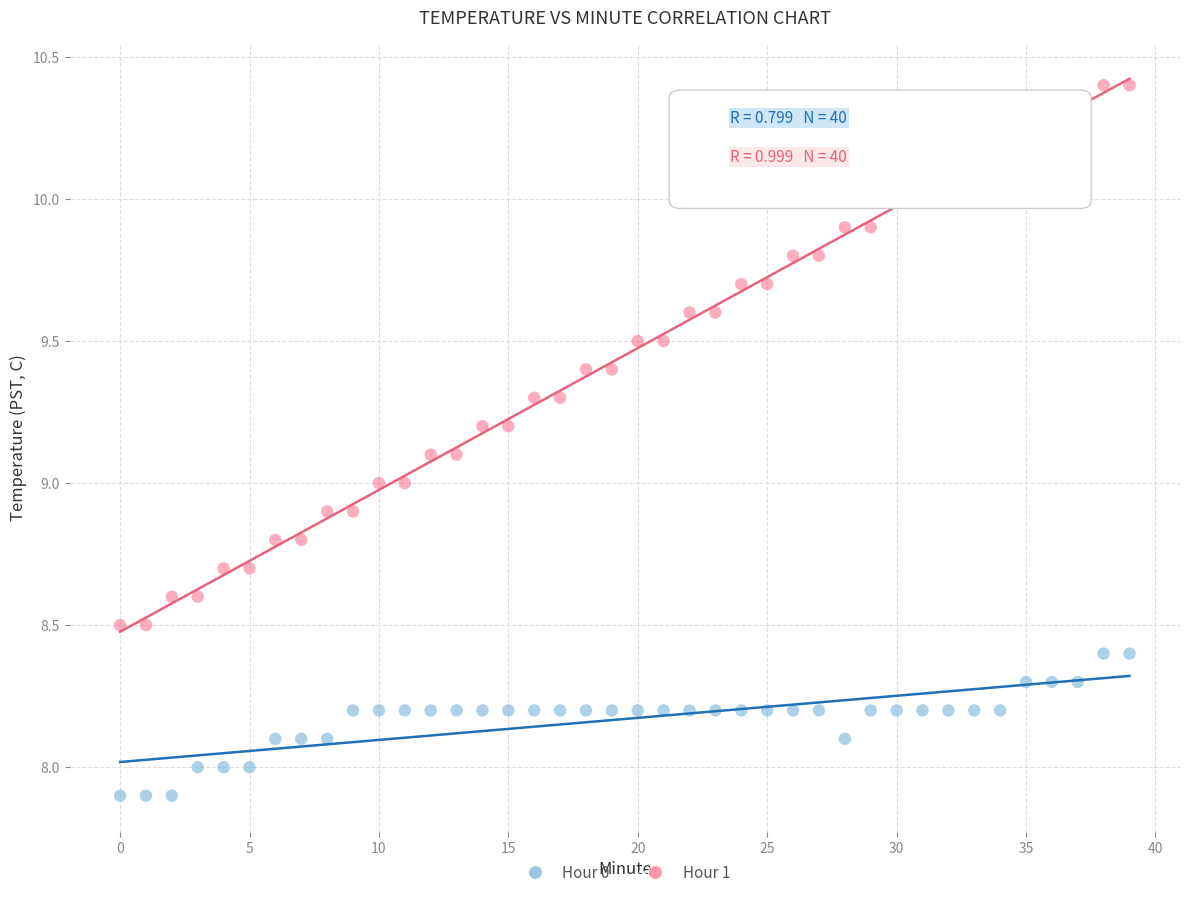

Which series has the widest spread of Y values?

Hour 1